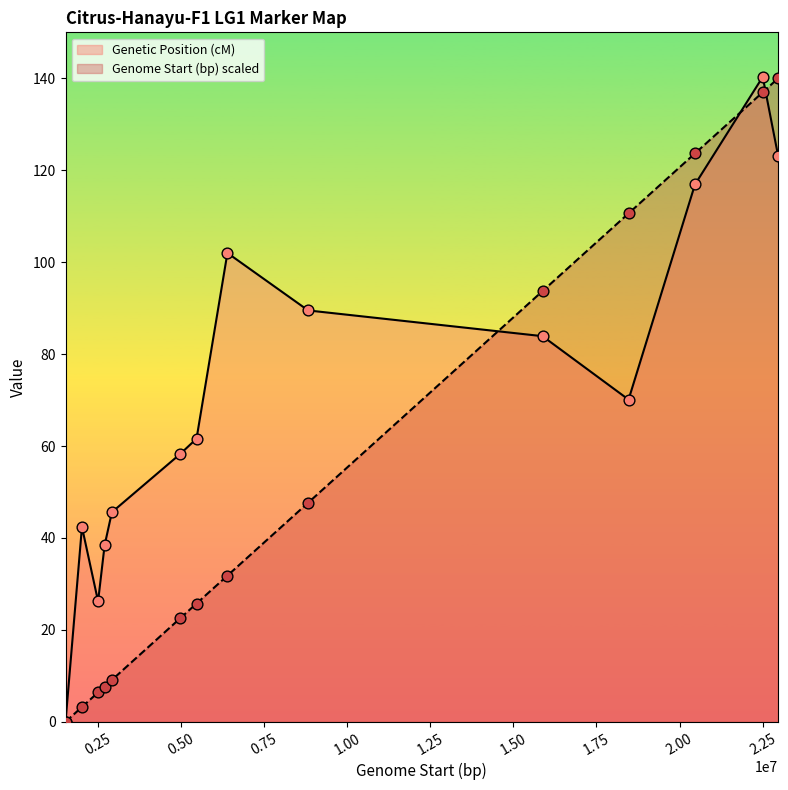

Is the value of Genome Start (bp) scaled at HA_CHR1_22963002 greater than the value of Genetic Position (cM) at HA_CHR1_22963002?

Yes